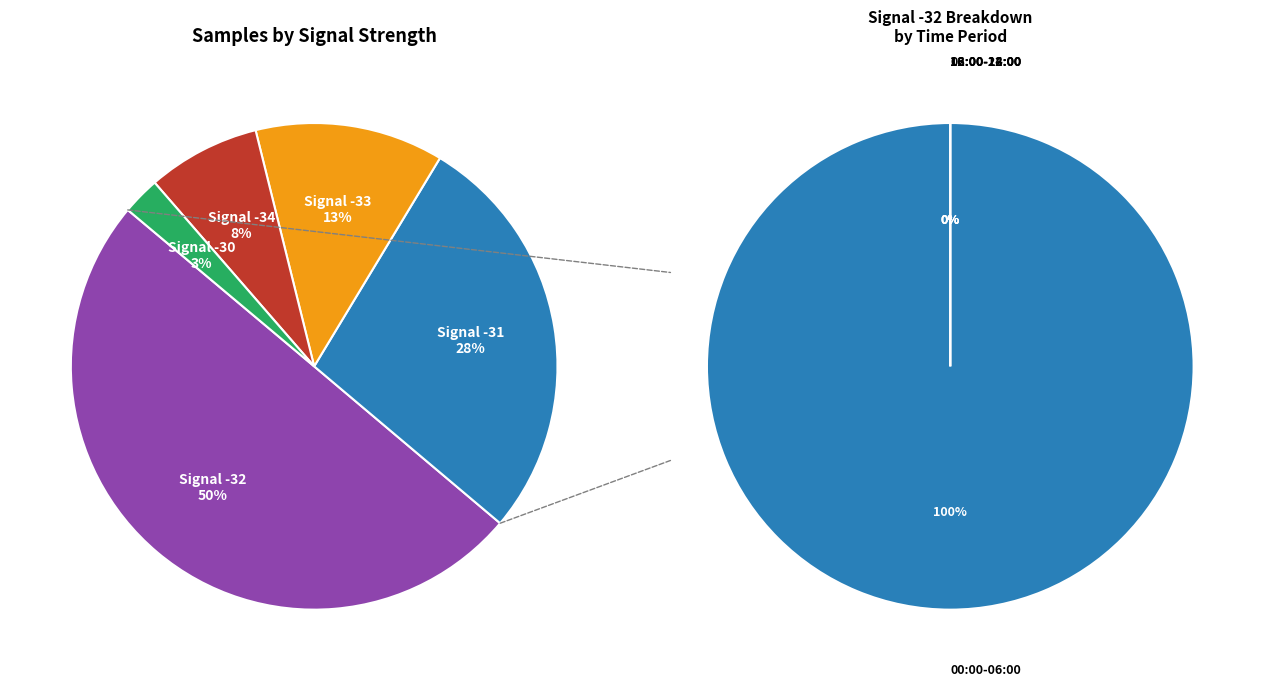

Between 36 and 7, which is larger?

36